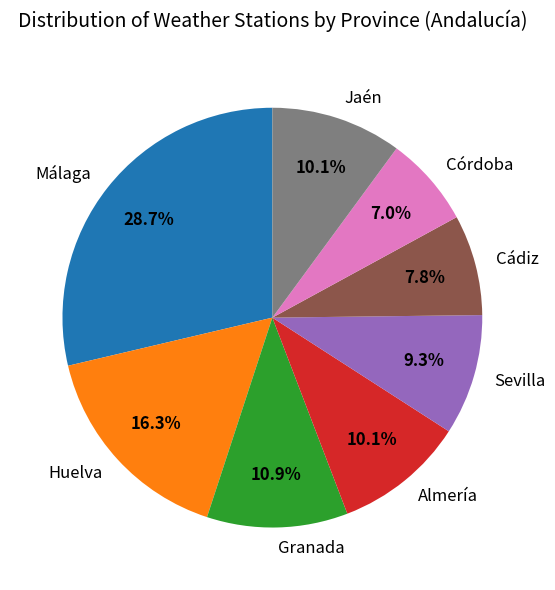

What is the largest slice in the pie chart?

Málaga